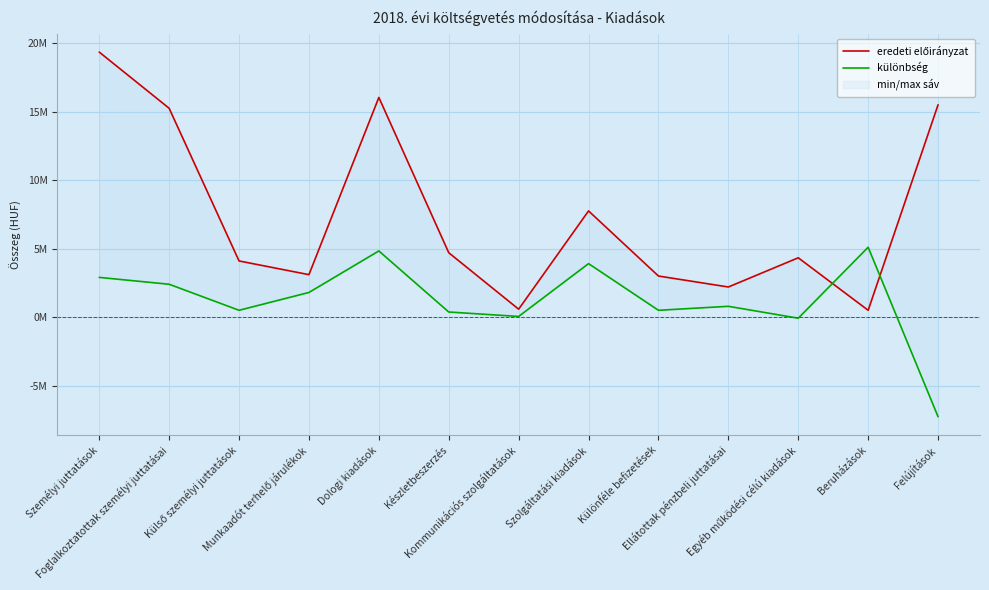

The value of eredeti előirányzat at Dologi kiadások is 16030000. True or false?

True